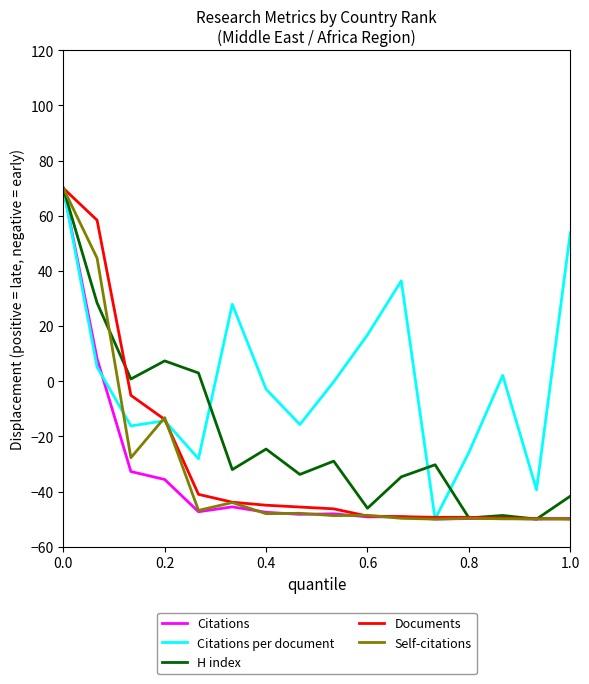

In Citations per document, how many points are lower than both neighbors (excluding endpoints)?

5